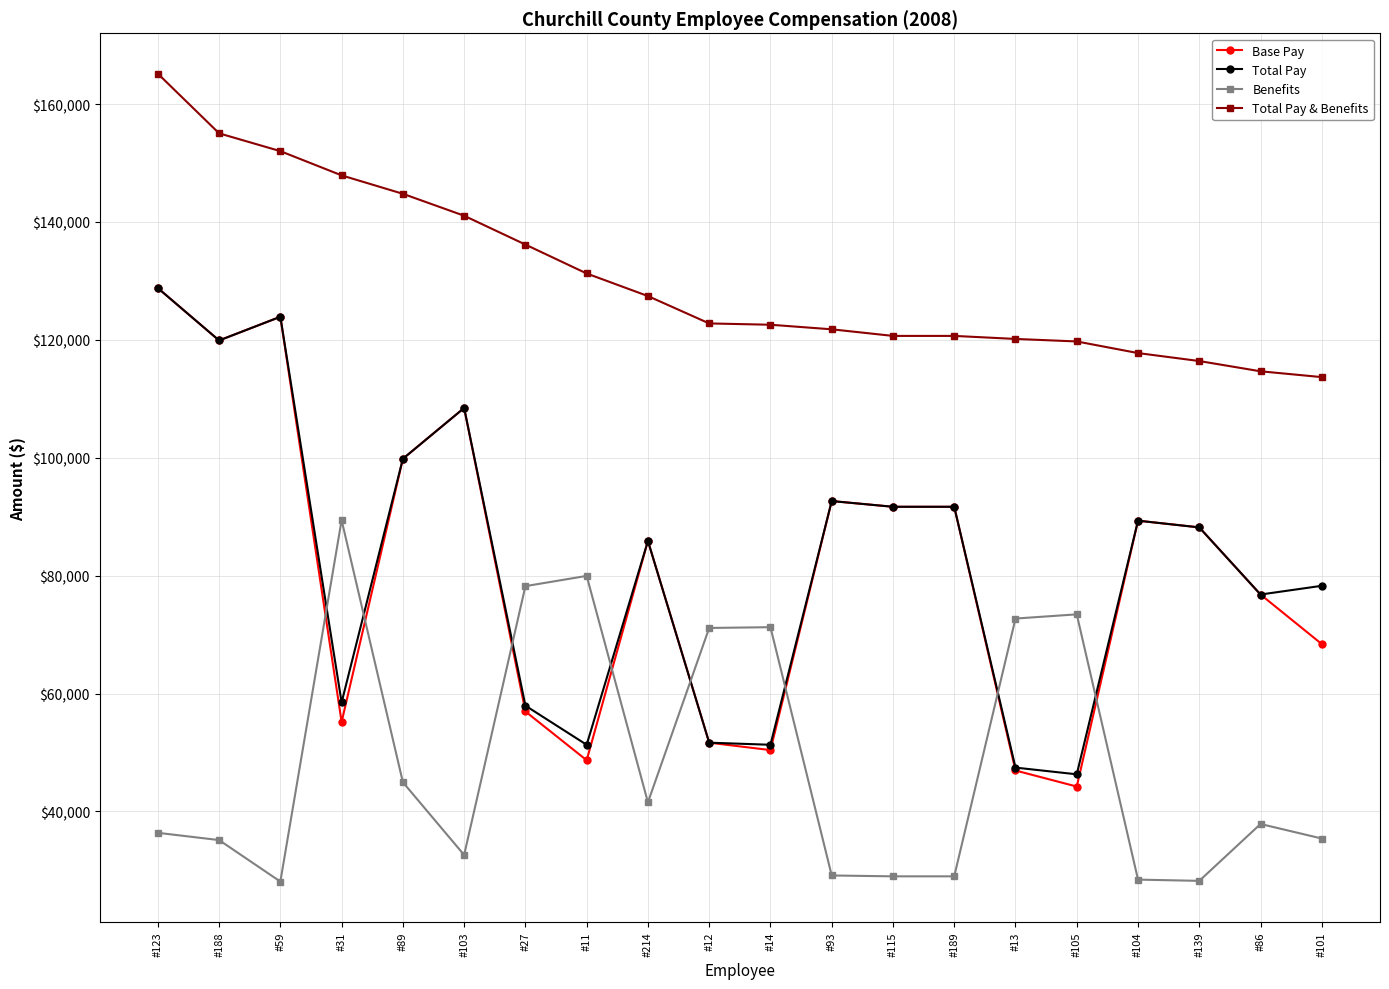

Which category has the highest value in the Benefits series?

#31